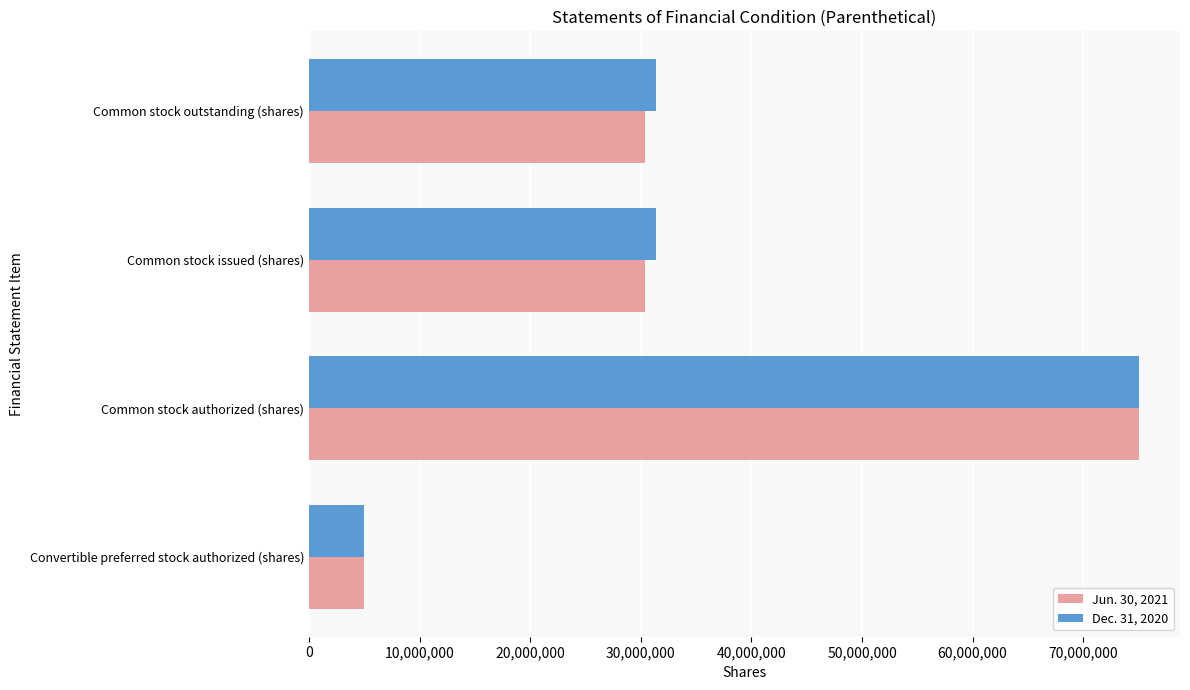

Which series changed the most between Common stock authorized (shares) and Common stock outstanding (shares)?

Jun. 30, 2021